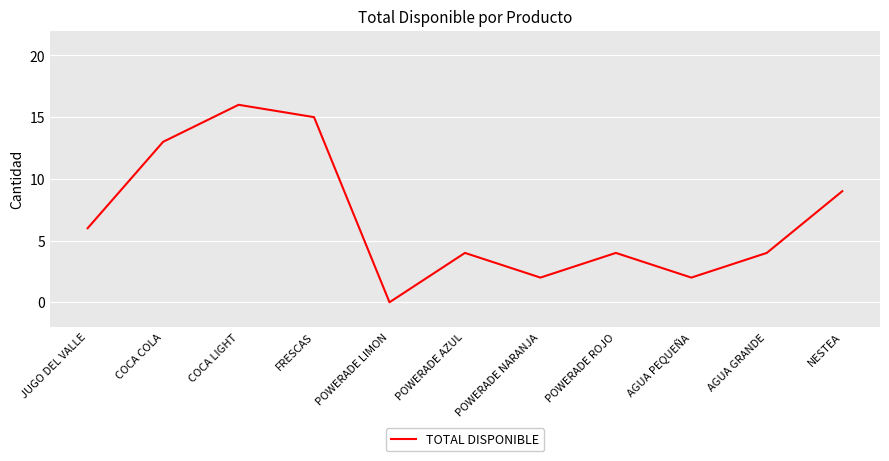

The value at POWERADE AZUL is 6. True or false?

False